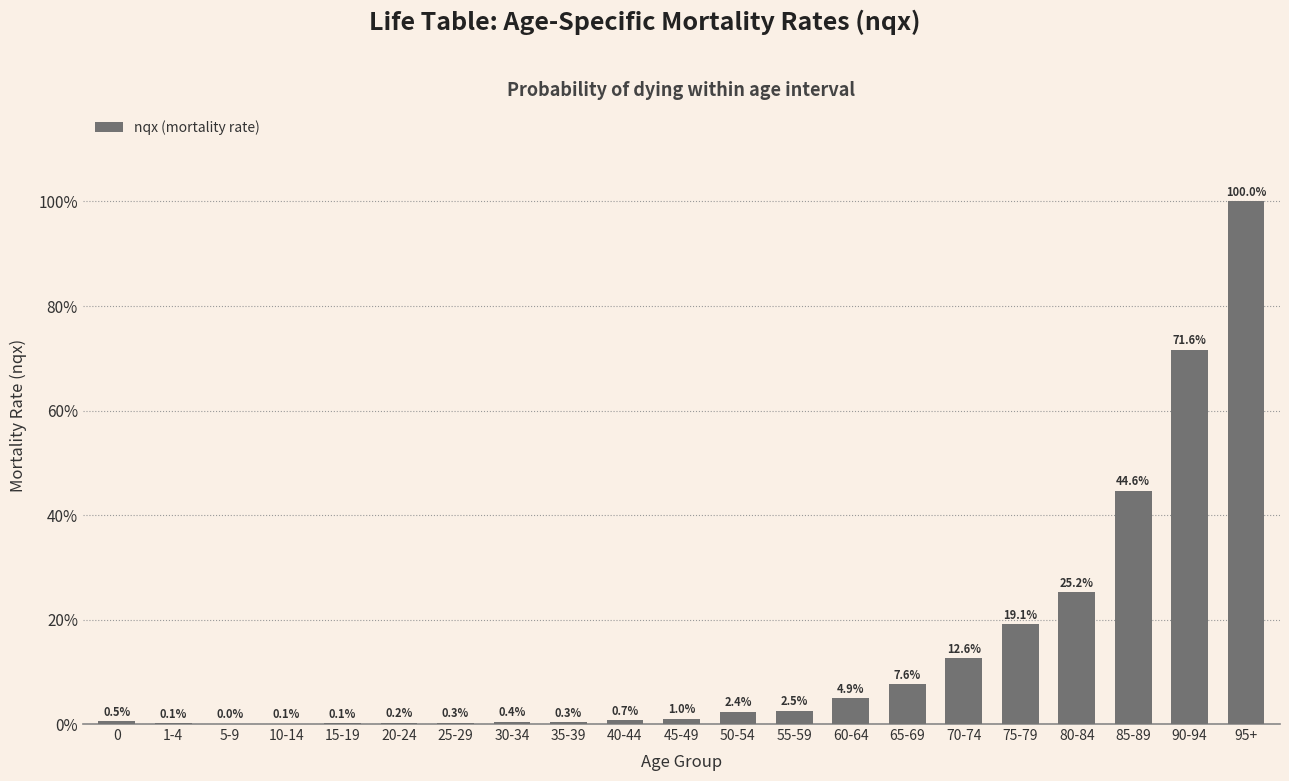

The value at 95+ is 1.5. True or false?

False